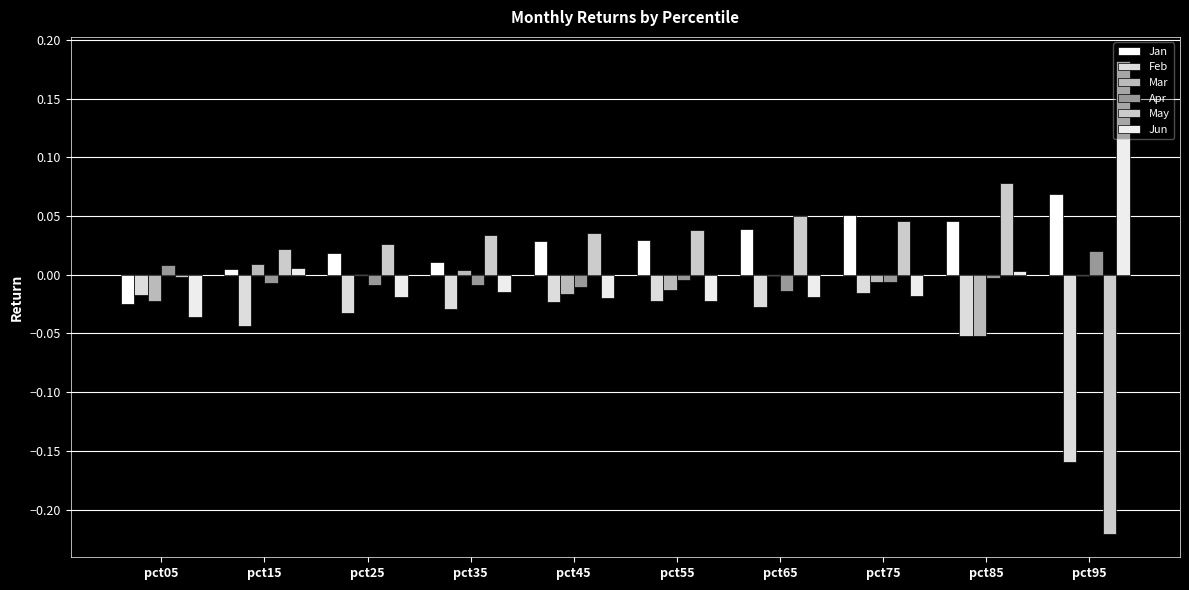

What is the value of the Feb bar at the 10th from the left?

-0.2